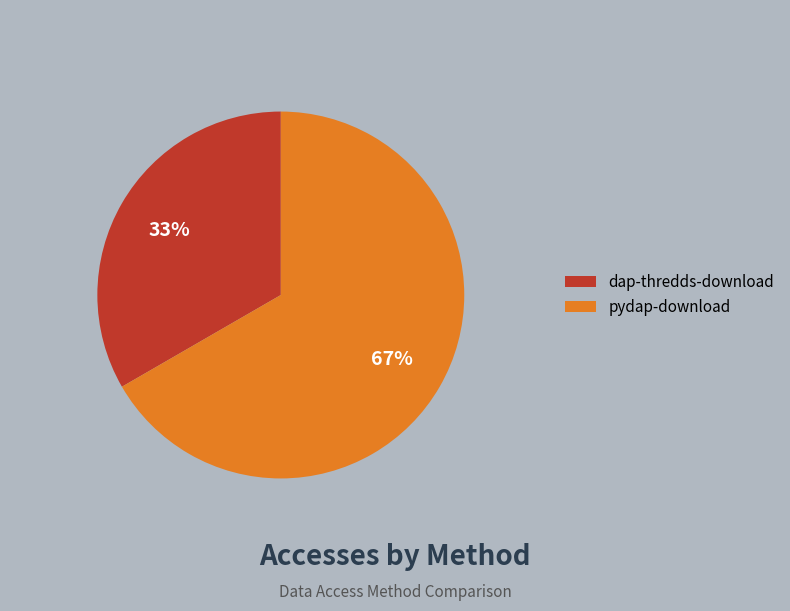

How many segments does this pie chart have?

2